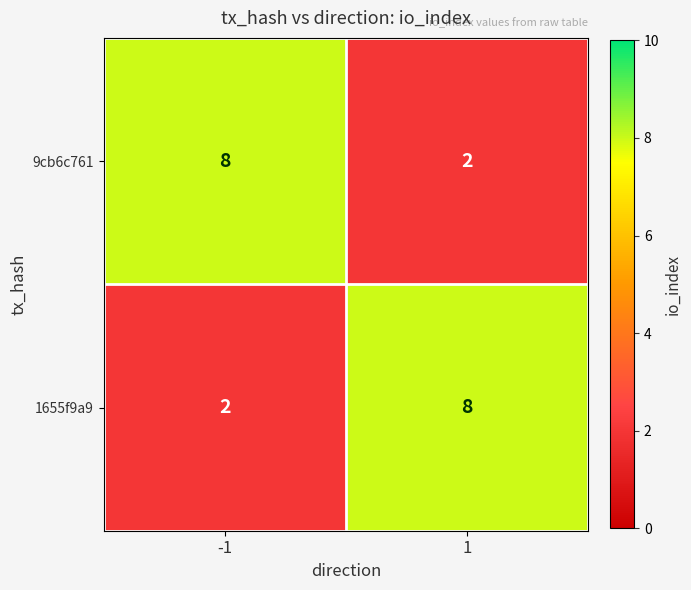

True or false: 9cb6c761 has a value of 3 at 1.

False